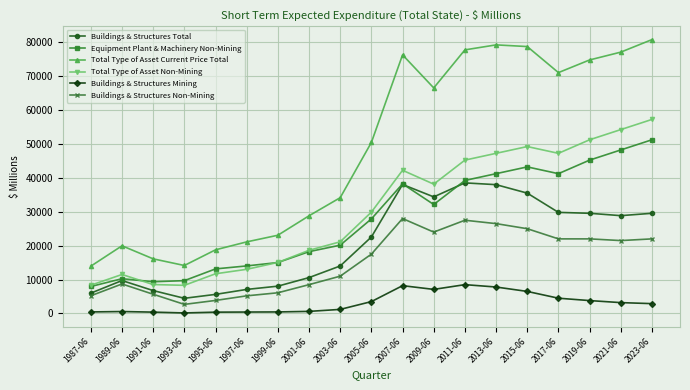

Which series has the largest total across all categories?

Total Type of Asset Current Price Total